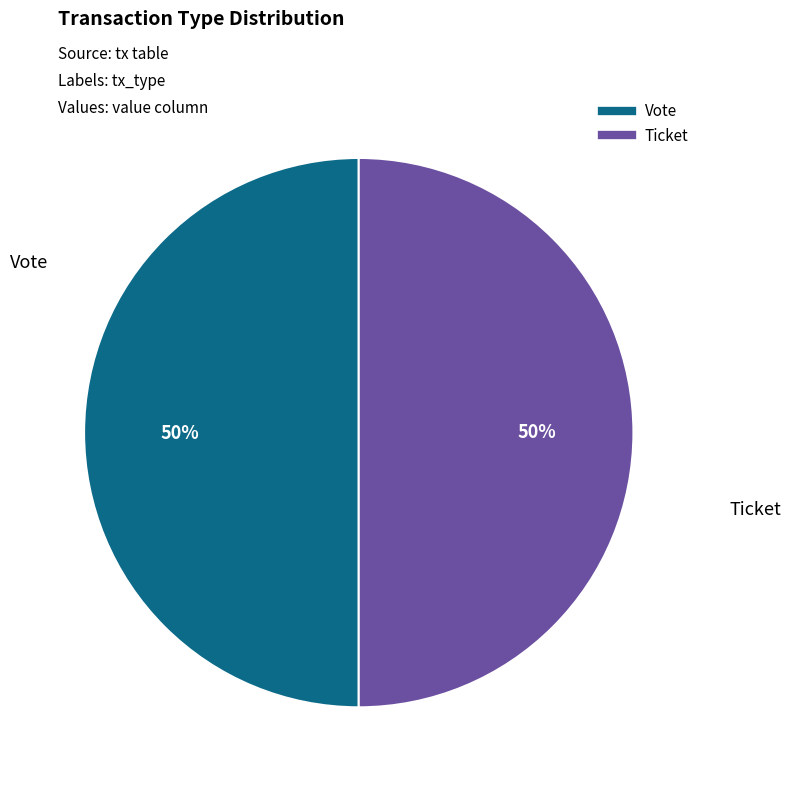

True or false: Vote accounts for 50% of the total.

True